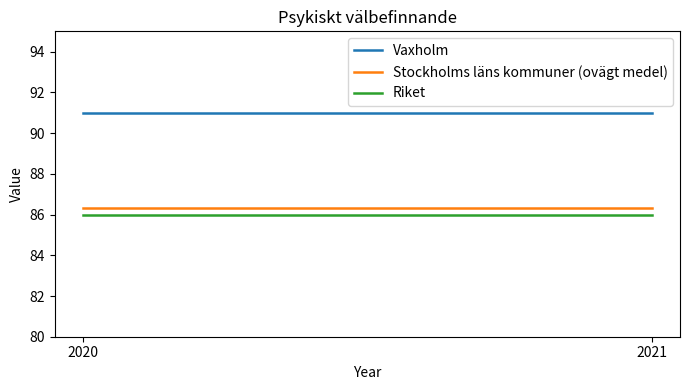

What are all the series names shown in the legend?

Vaxholm, Stockholms läns kommuner (ovägt medel), Riket